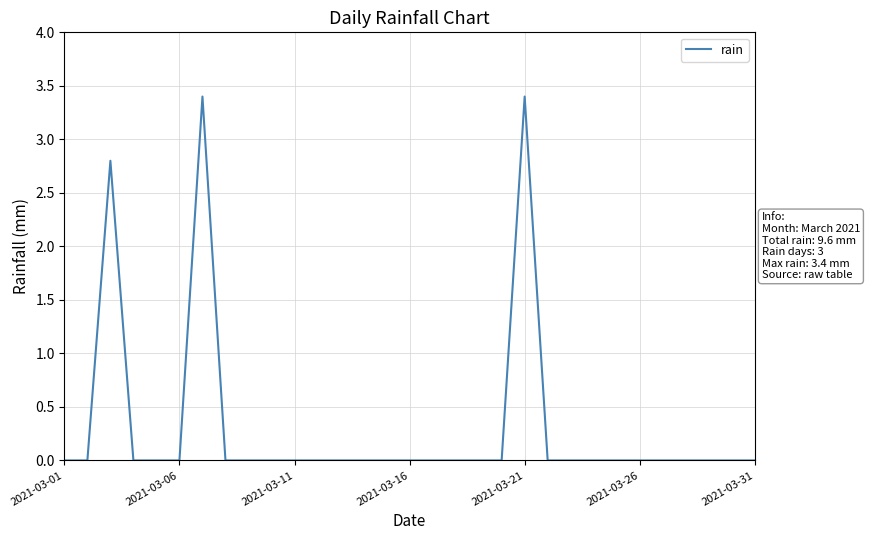

How many categories are shown in the chart?

31